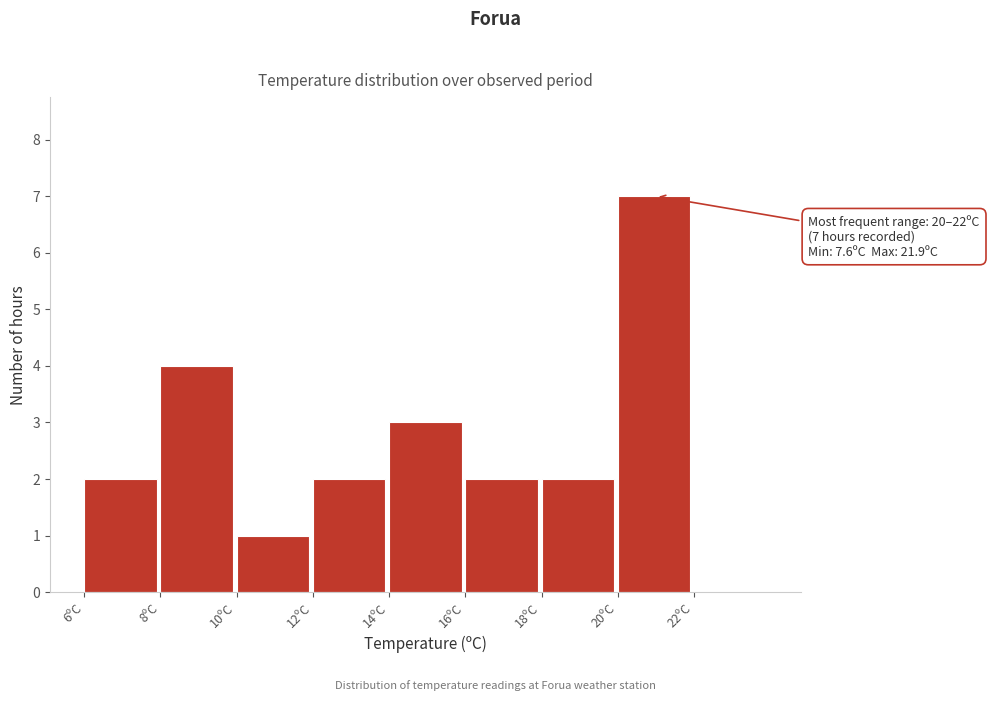

Over which range of the x-axis is the bar tallest?

20 to 22